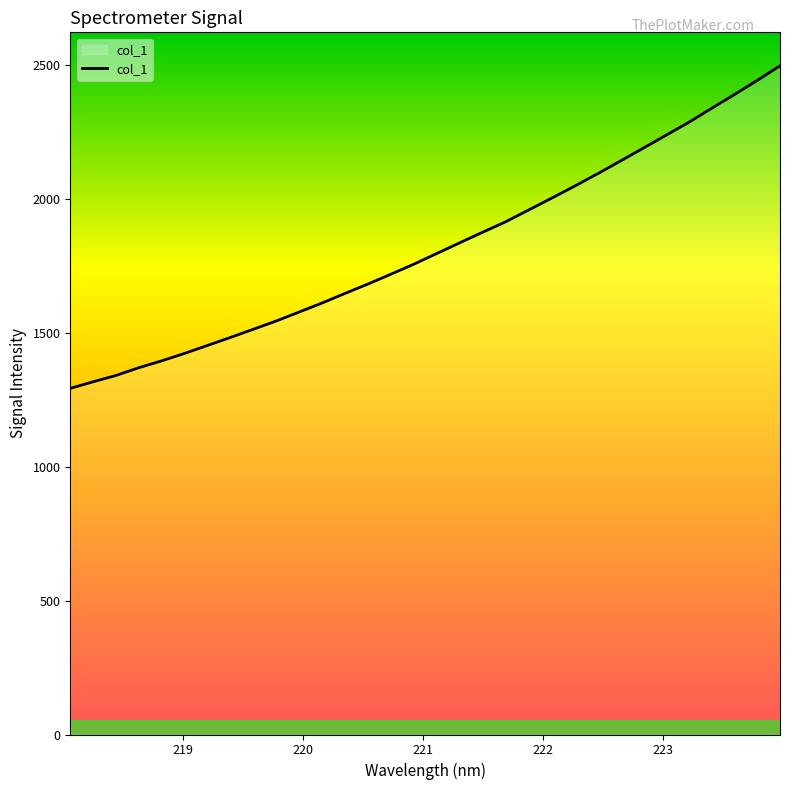

What is the difference between the maximum and minimum values?

1204.4